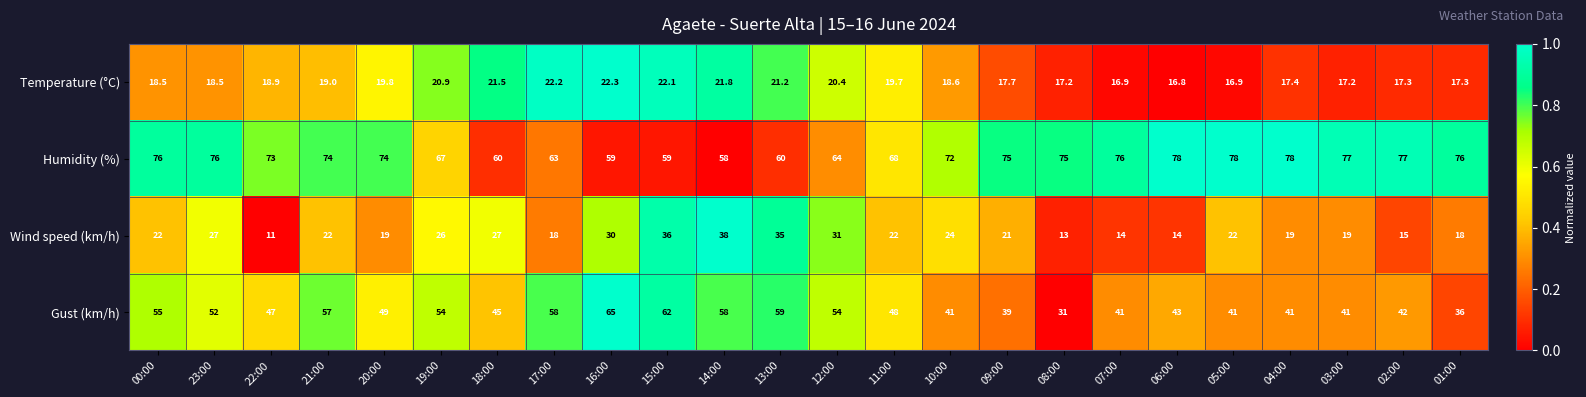

What is the average value of the Wind speed (km/h) series?

22.6